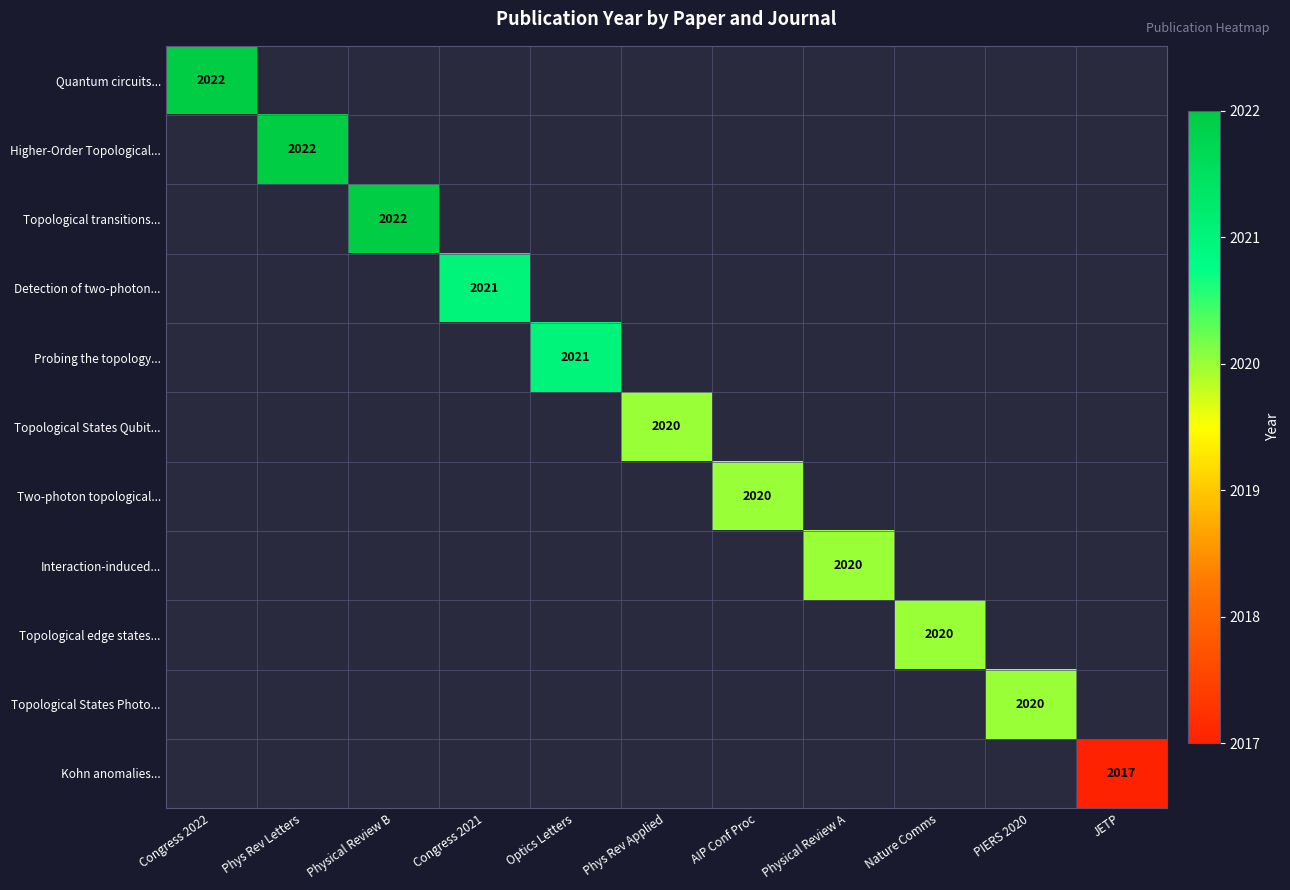

Which category has the highest value across all series?

Congress 2022